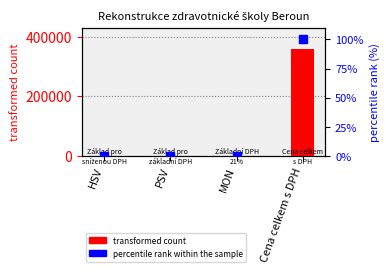

What is the label of the 3rd bar from the right?

PSV